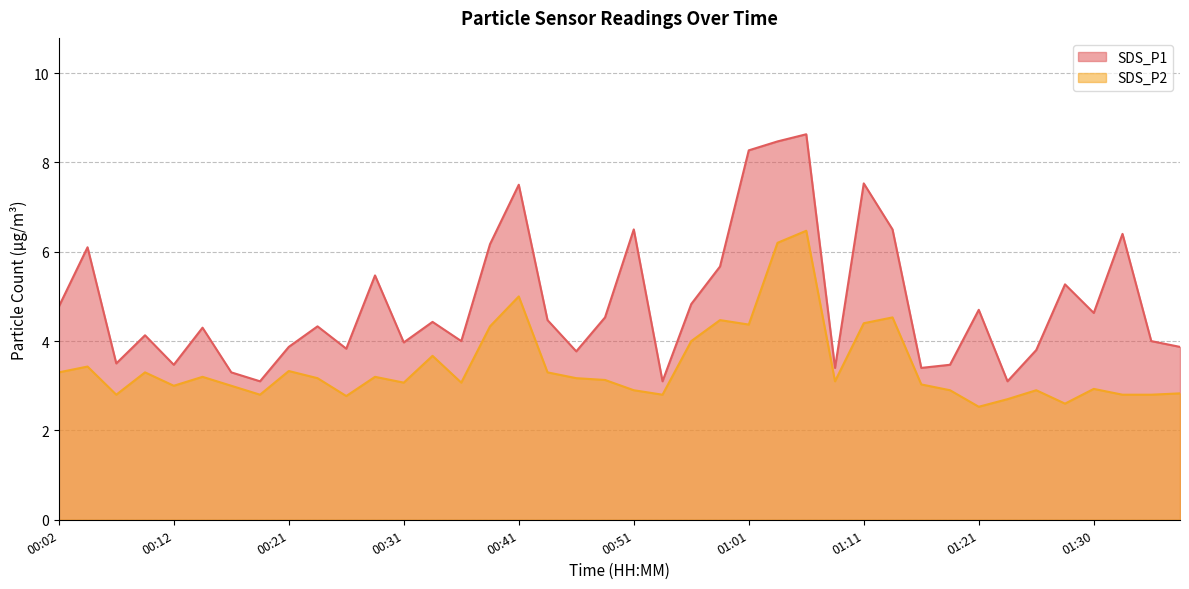

Is it true that SDS_P2 equals 1.2 at 01:18?

False